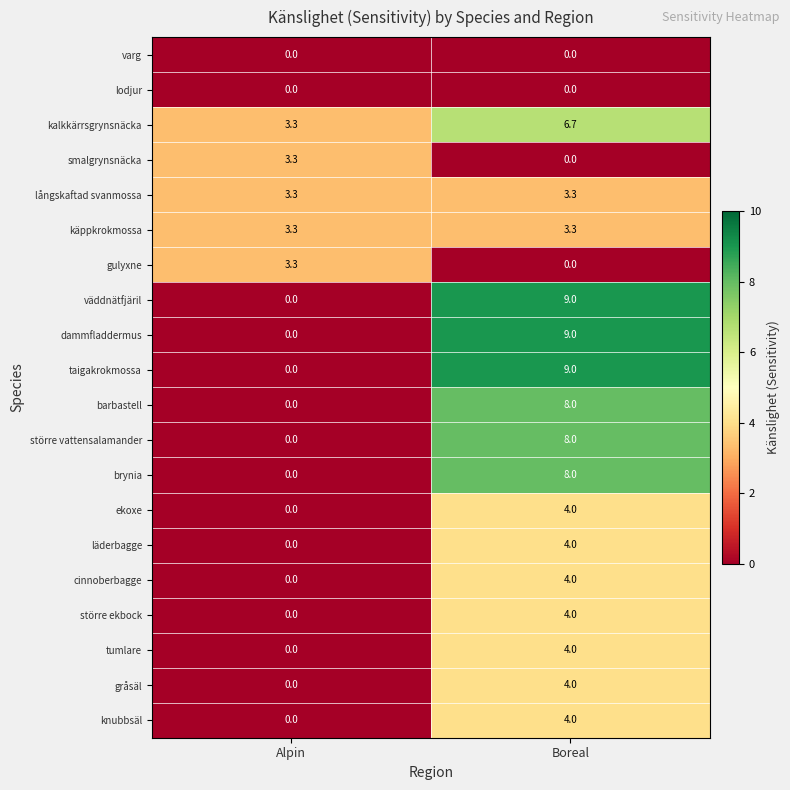

What is the difference between the maximum and minimum values in the brynia series?

8.0